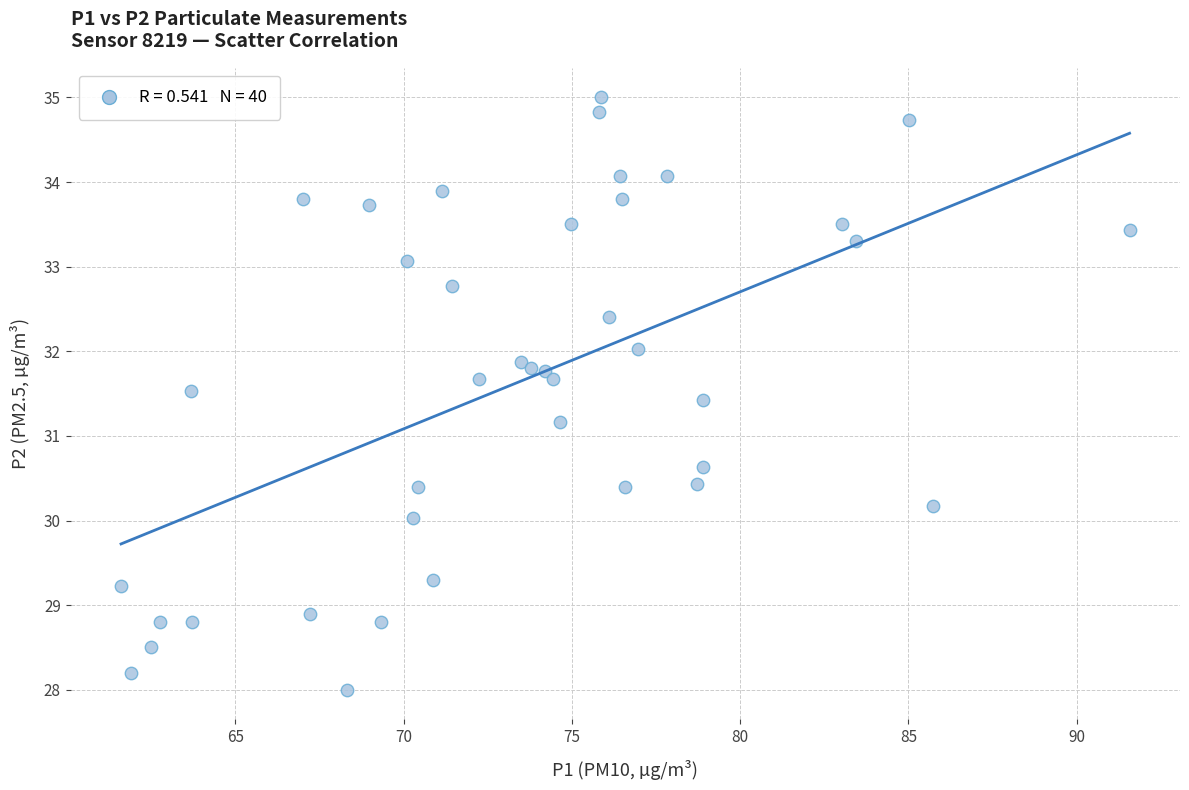

What Y value in the scatter plot is closest to 31?

31.2